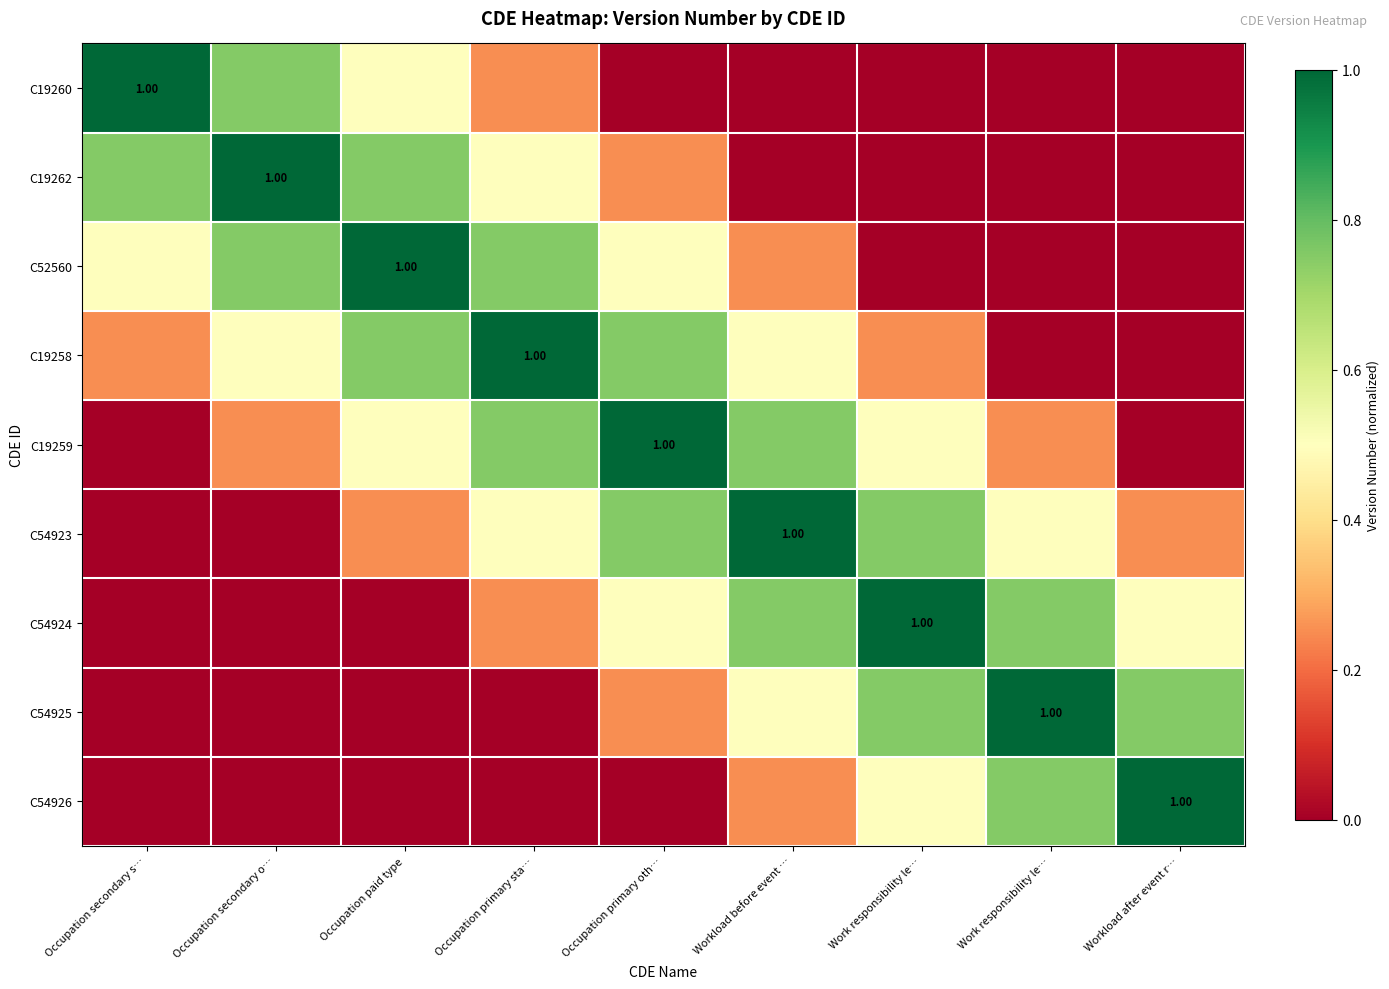

At which label is C54924 closest to 0?

Occupation secondary s…